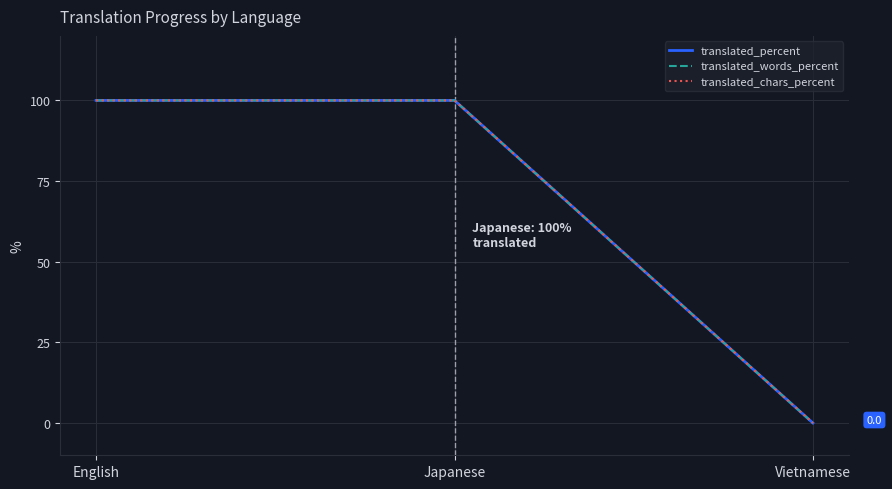

What is the difference between the translated_words_percent values at Vietnamese and English?

100